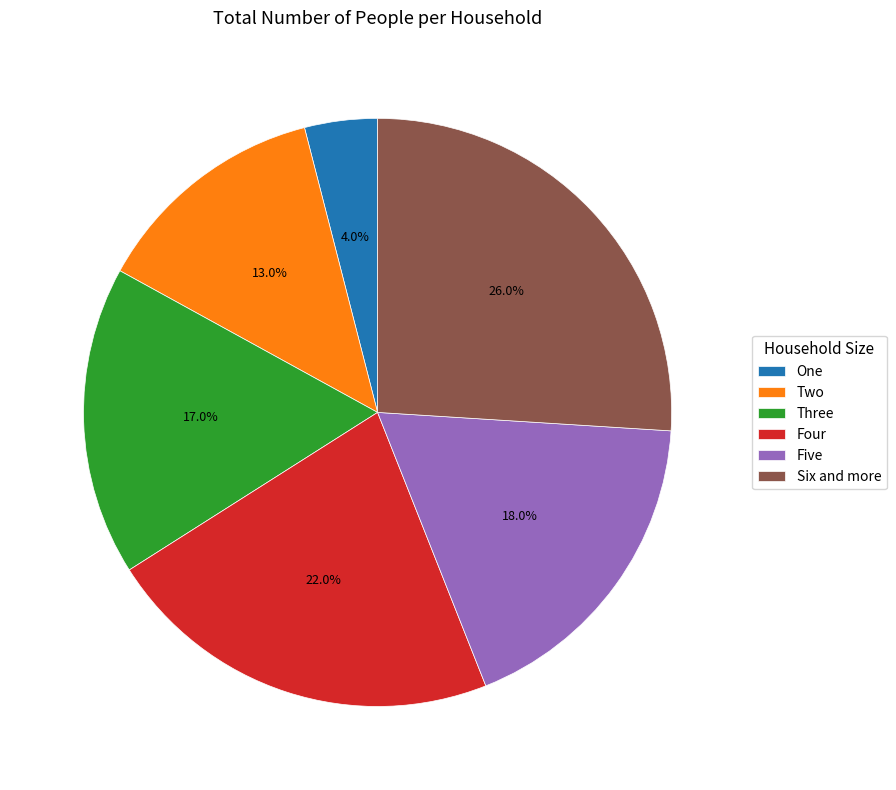

What is the largest slice in the pie chart?

Six and more